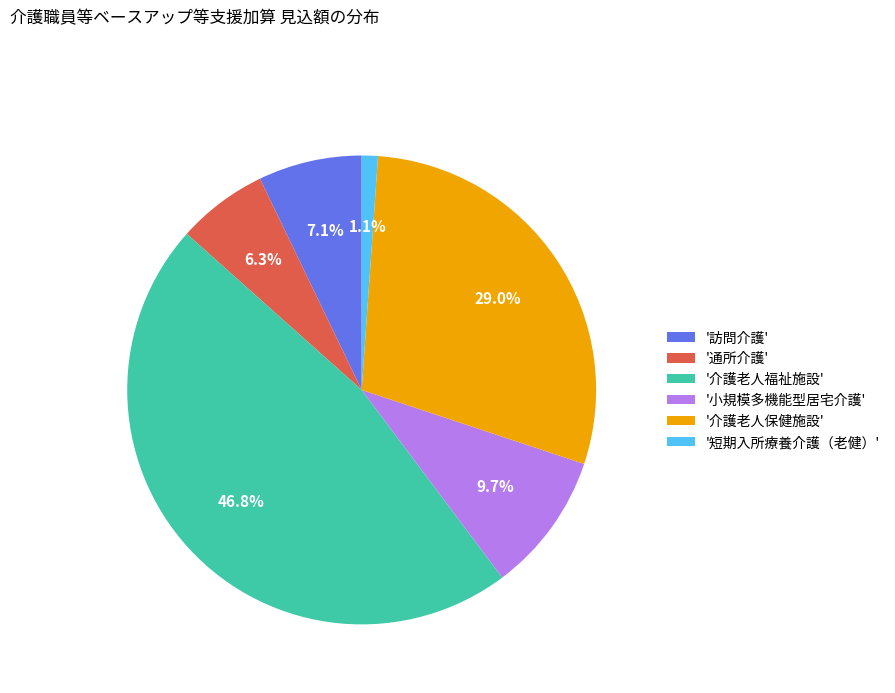

Does any single category account for the majority?

No